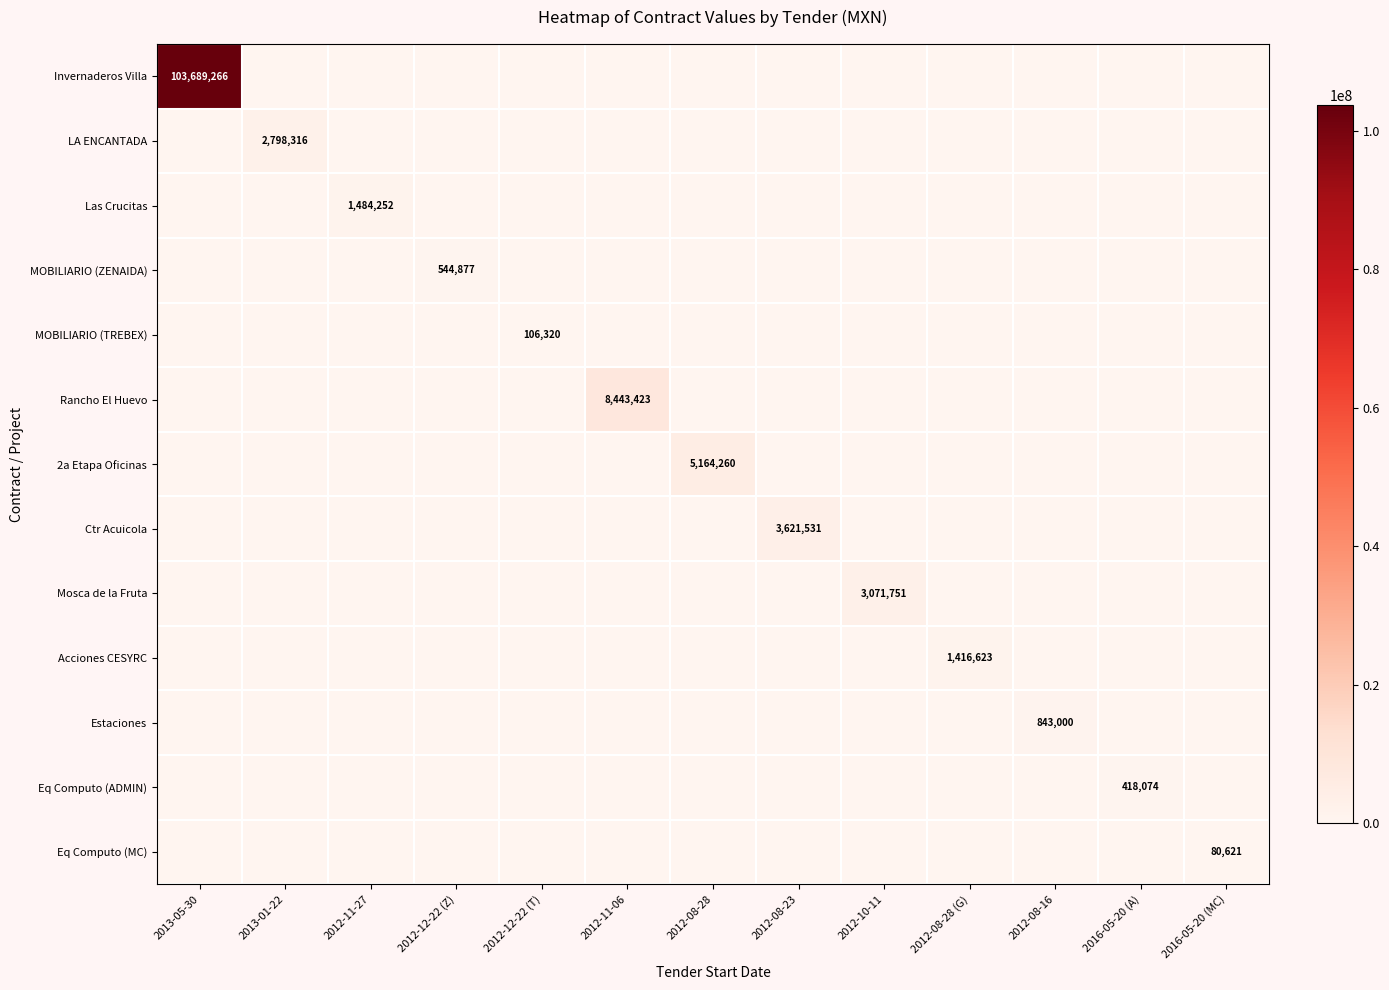

True or false: Rancho El Huevo has a value of 2964804 at 2012-11-06.

False